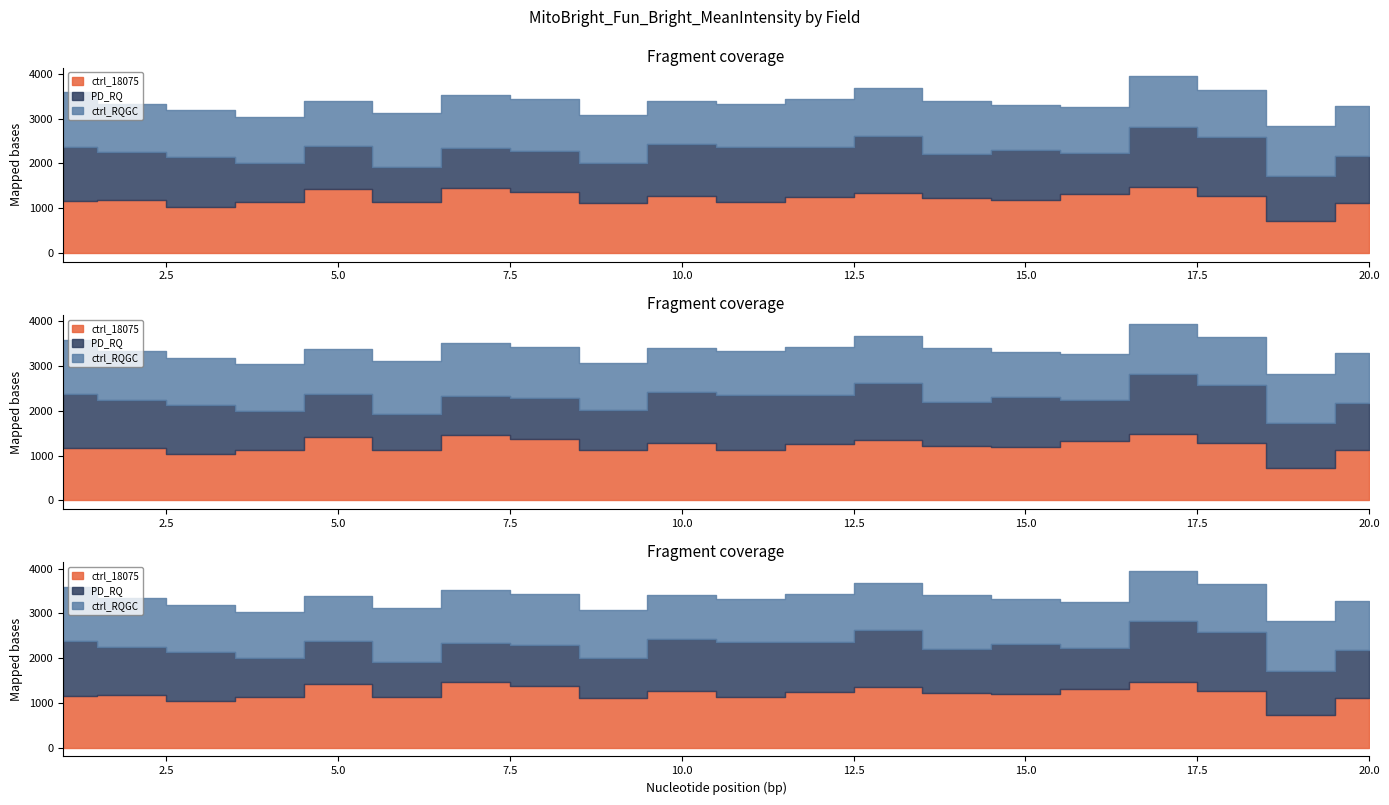

What is the difference between the maximum and minimum values in the PD_RQ series?

547.6